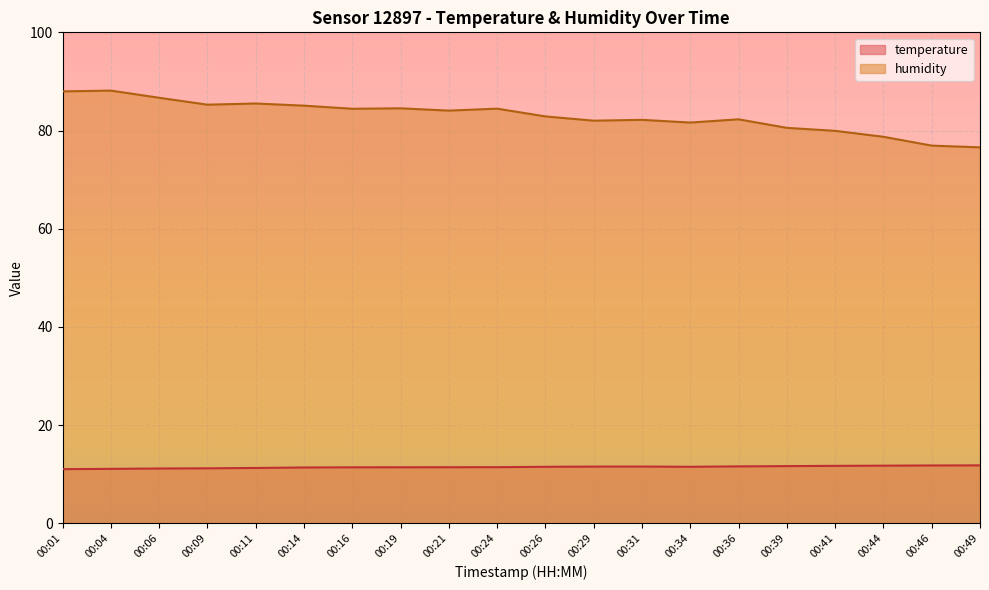

What is the minimum value for temperature?

11.0